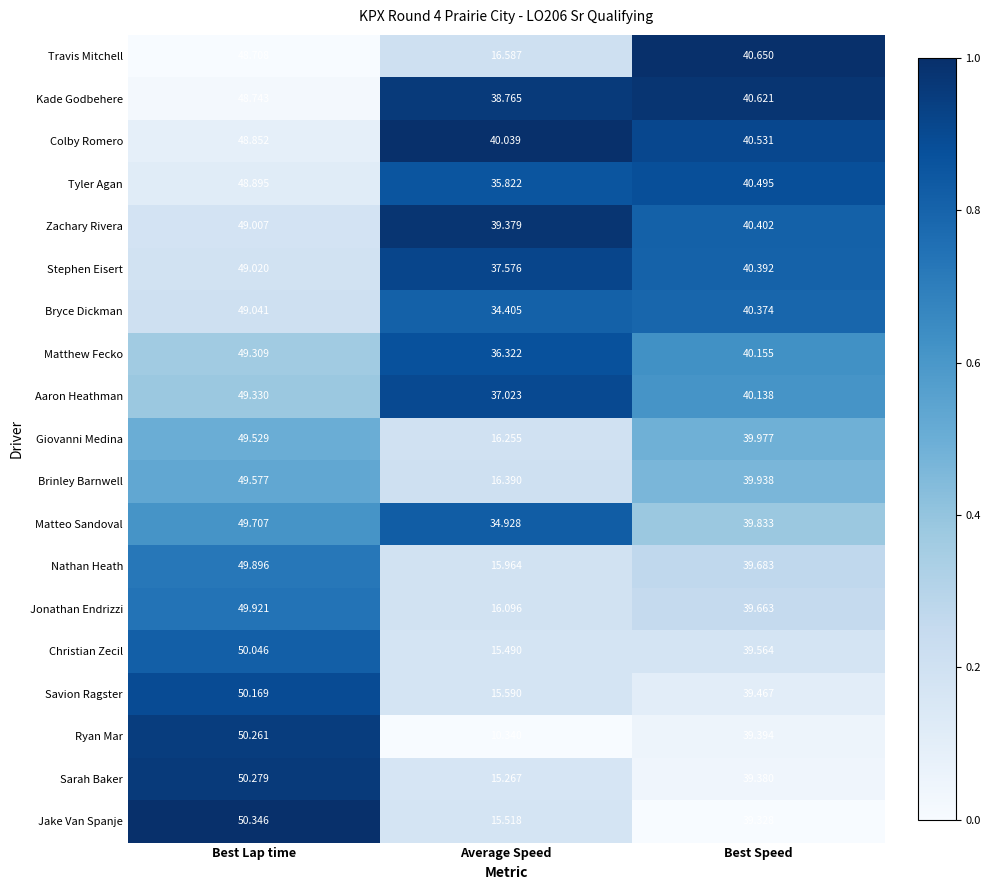

Where is Matthew Fecko nearest to the value 42?

Best Speed